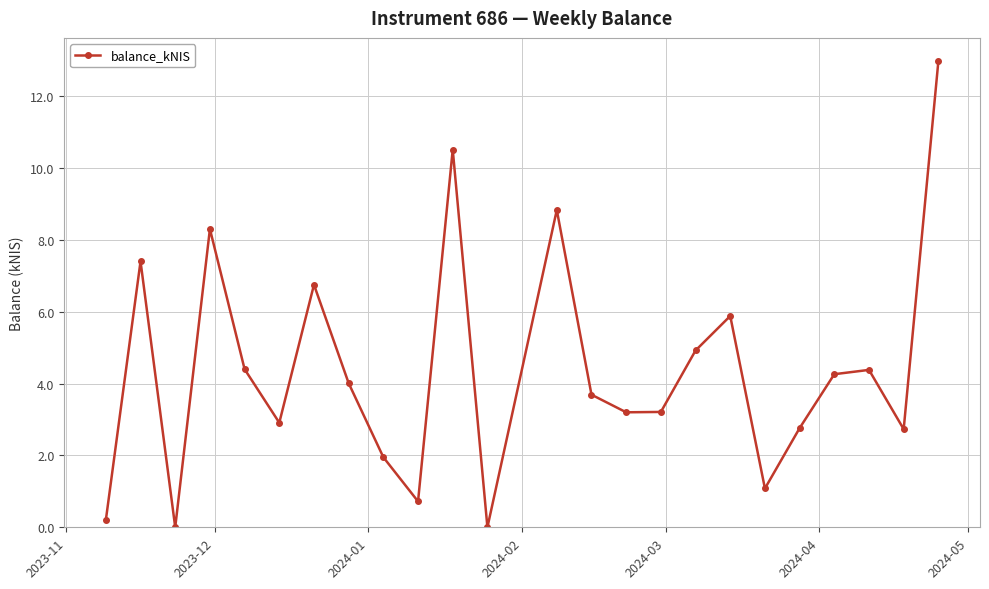

What is the value of the 19th point from the left?

1.1